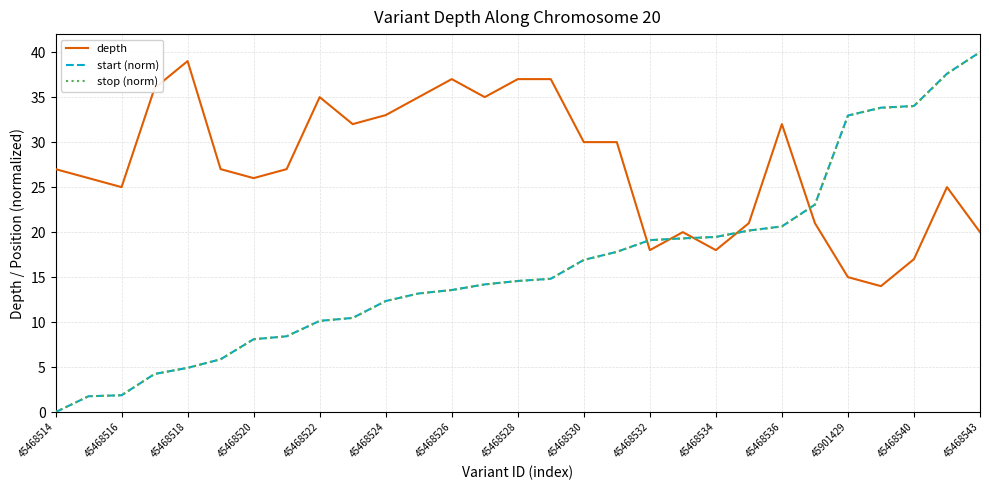

Which series ends up on top after the final intersection of stop (norm) and depth?

stop (norm)